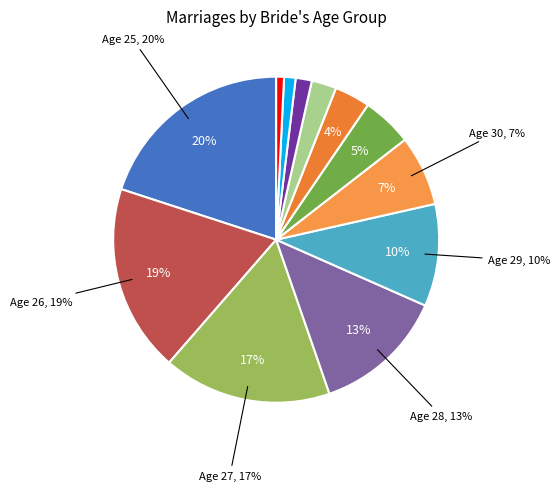

Combined, what portion of the pie is 35 and 26?

19.8%